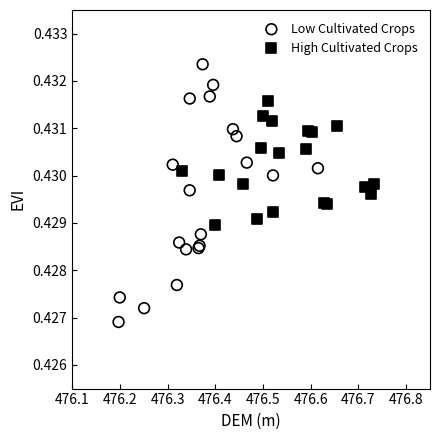

Which series contains the lowest Y value?

Low Cultivated Crops